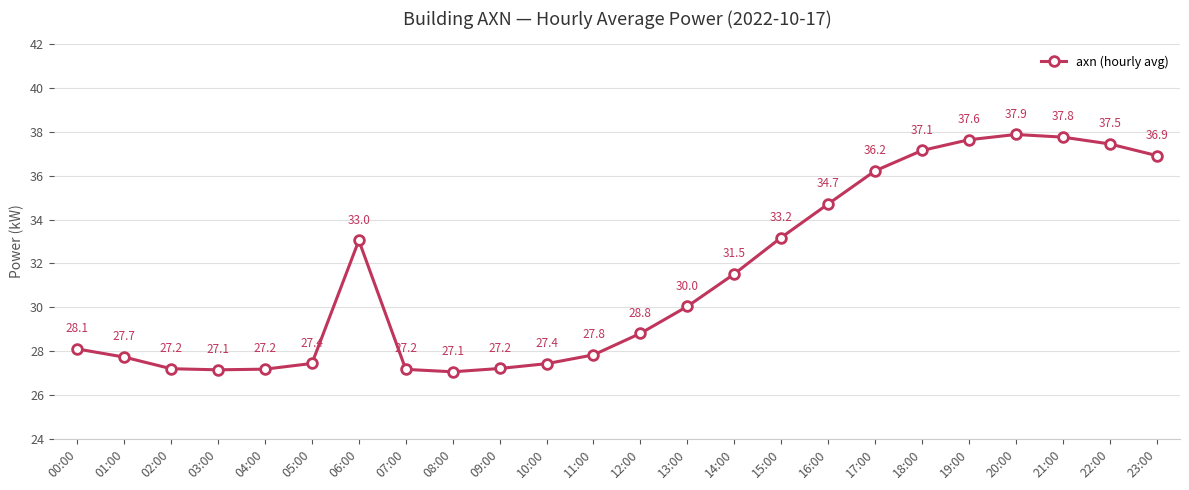

What is the sum of the values at 21:00 and 13:00?

67.8